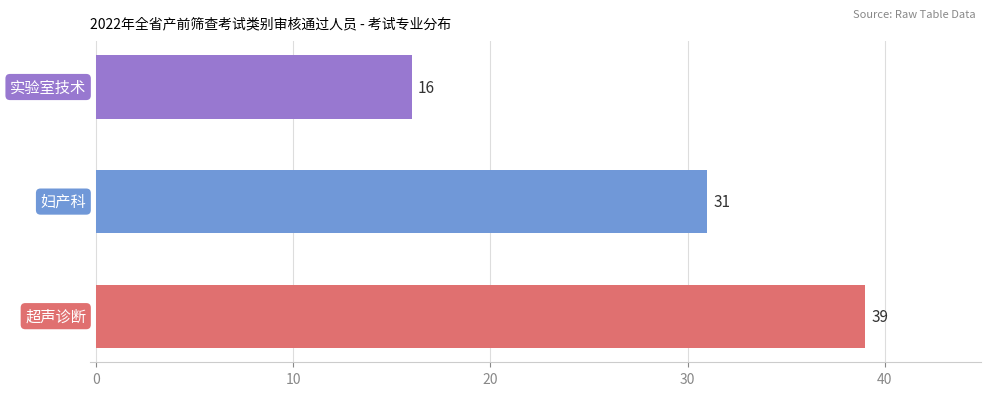

How many data points does each series have?

3